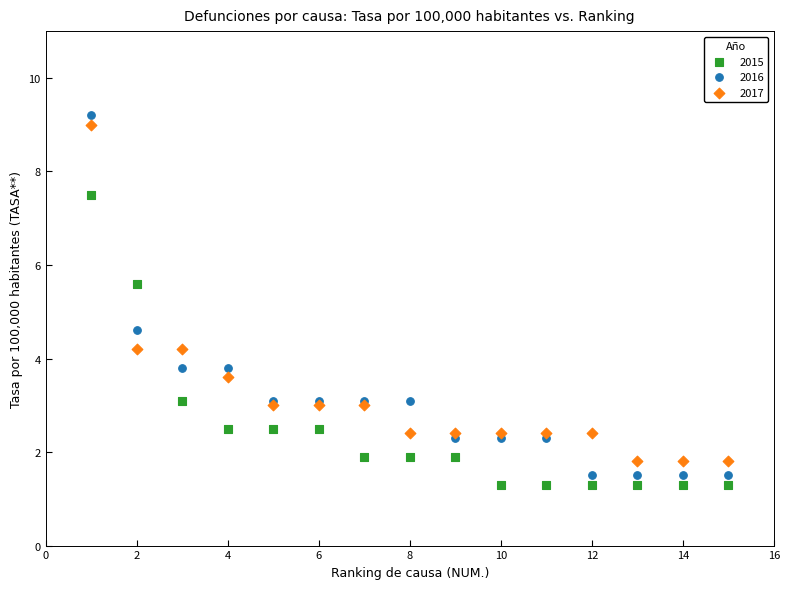

What are all the series names shown in the legend?

2015, 2016, 2017